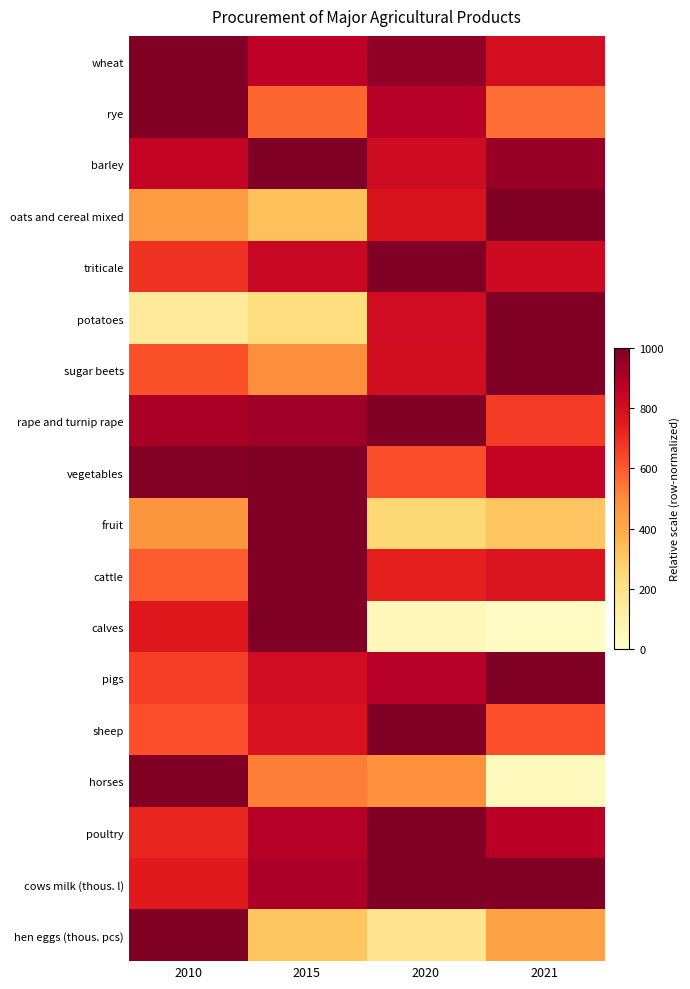

Which series has the widest spread of values?

calves